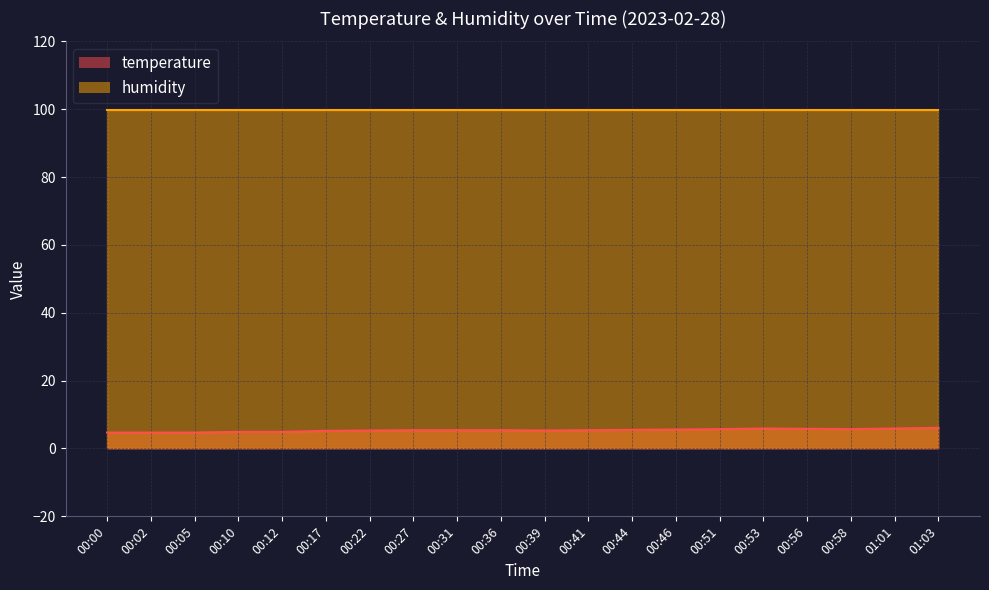

List the labels in order of value, smallest first.

00:00, 00:02, 00:05, 00:10, 00:12, 00:17, 00:22, 00:39, 00:27, 00:31, 00:36, 00:41, 00:44, 00:46, 00:51, 00:58, 00:56, 00:53, 01:01, 01:03